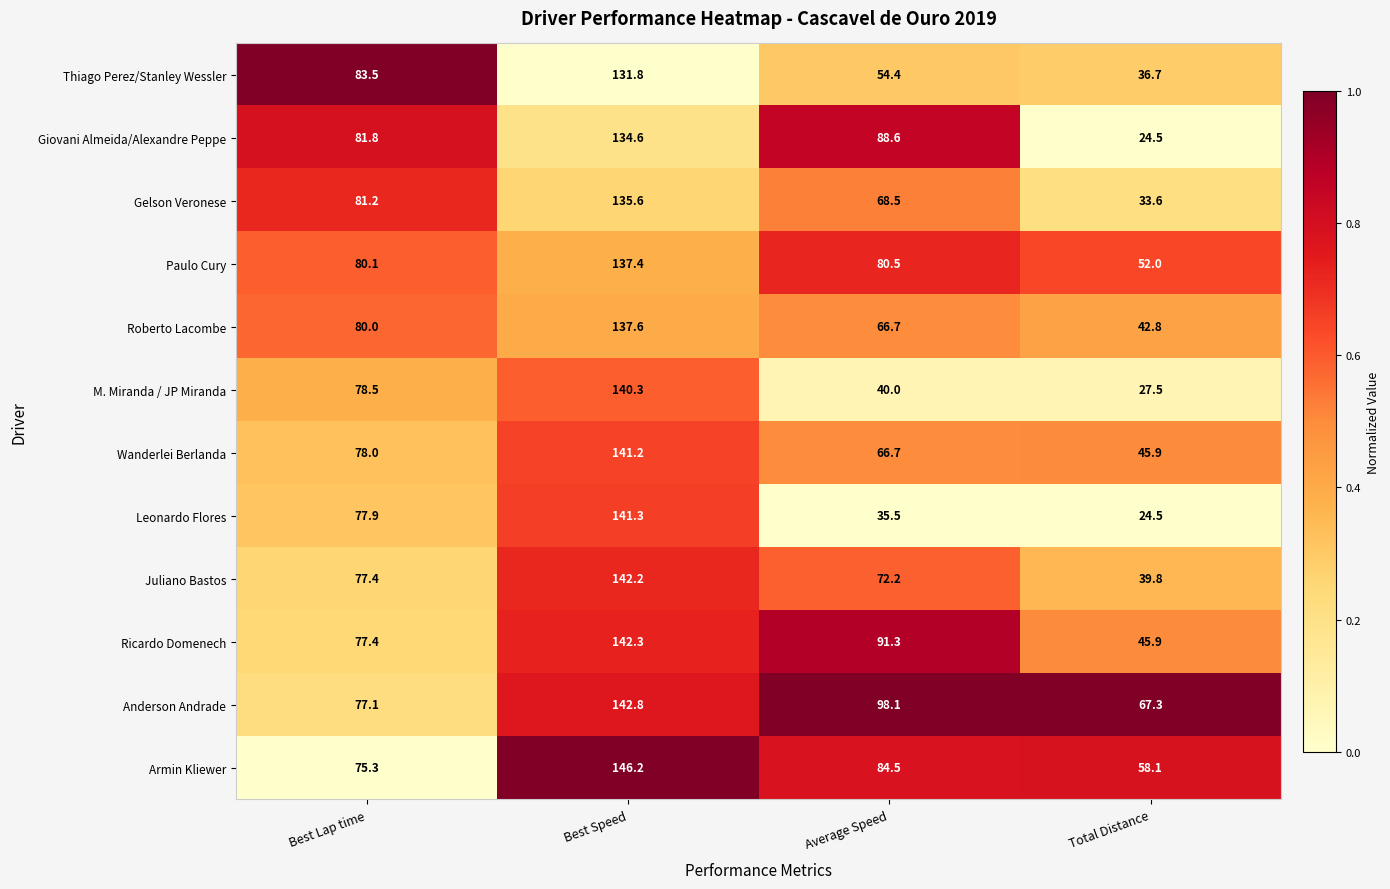

What is the smallest value displayed?

24.5